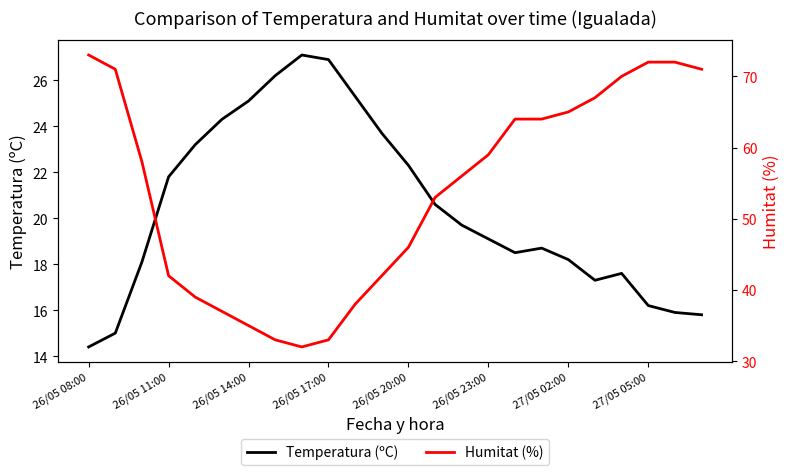

The value of Temperatura (ºC) at 27/05 05:00 is 4.0. True or false?

False